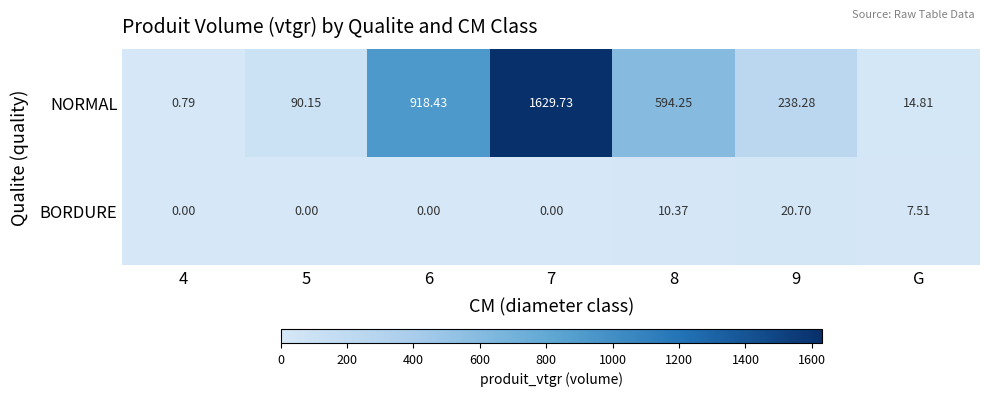

Rank the series by their maximum value, from highest to lowest.

NORMAL, BORDURE